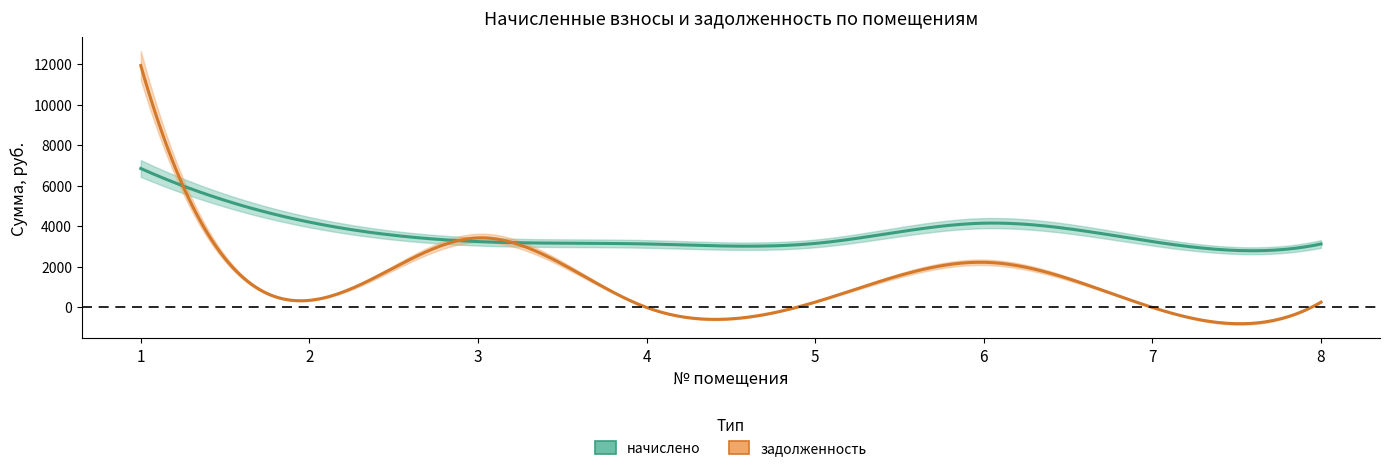

Which series has the largest total across all categories?

начислено